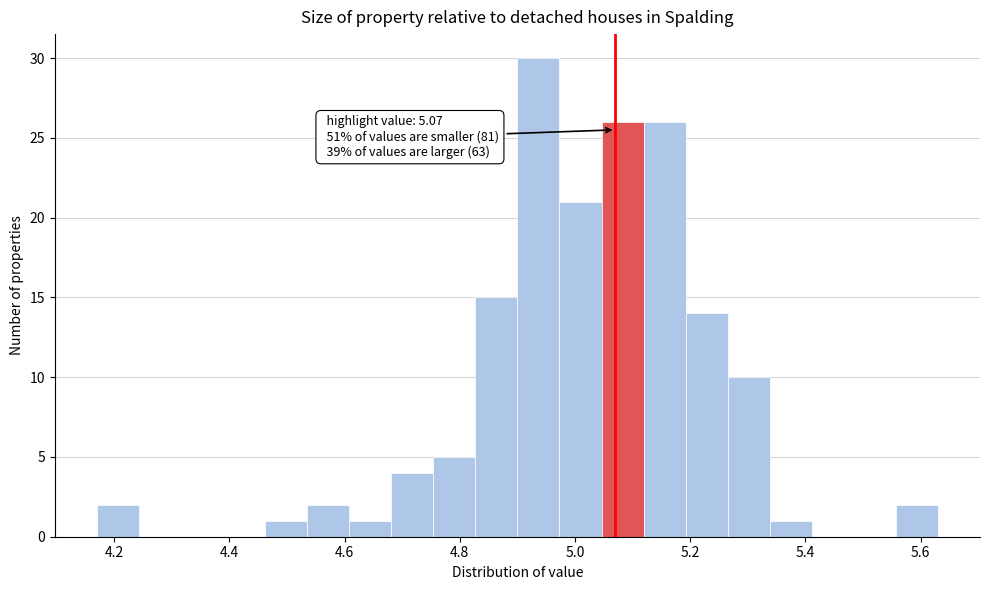

Around what value on the x-axis is the tallest bar? Give the approximate position of its centre, as read against the axis.

4.94